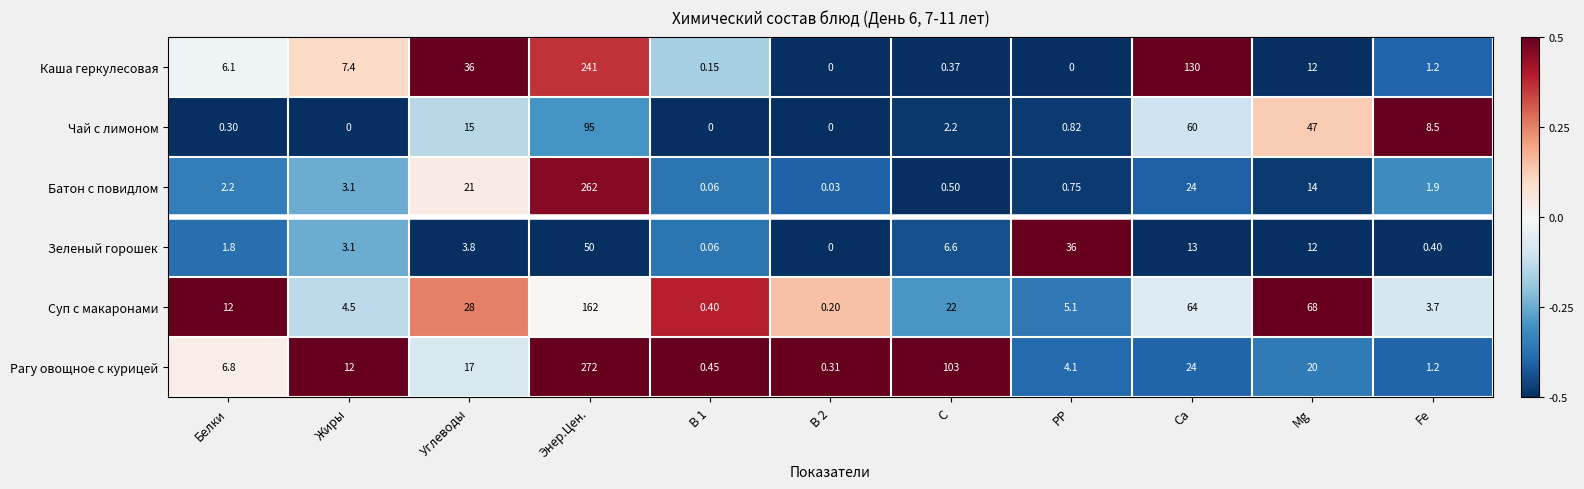

Between РР and Ca, which series saw the biggest shift?

Каша геркулесовая